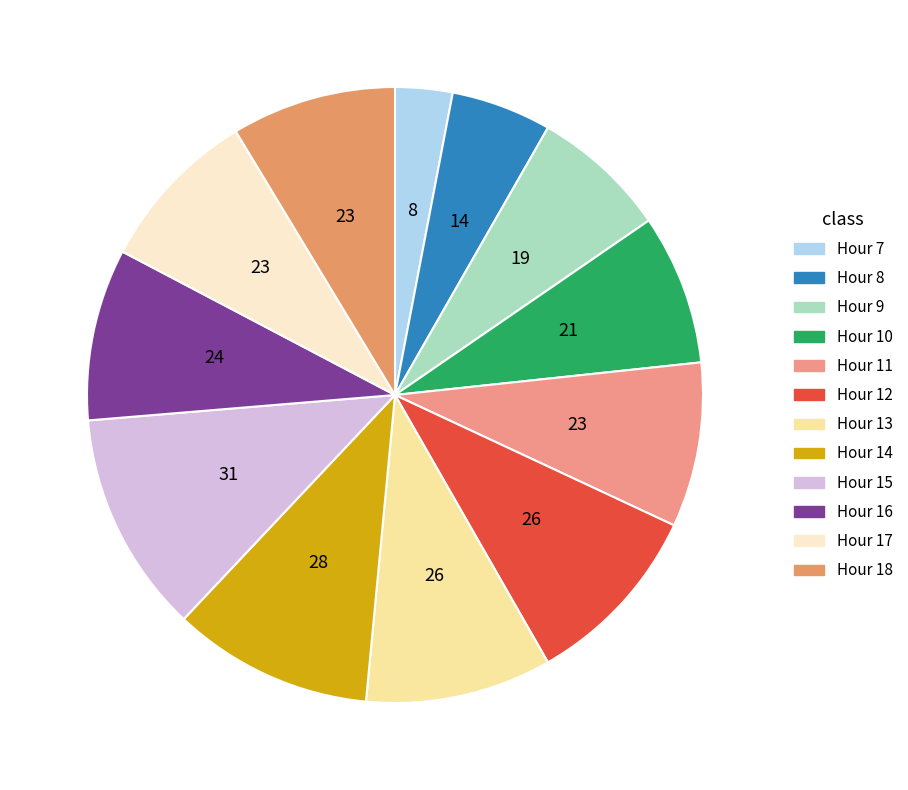

Count the number of slices in the pie.

12